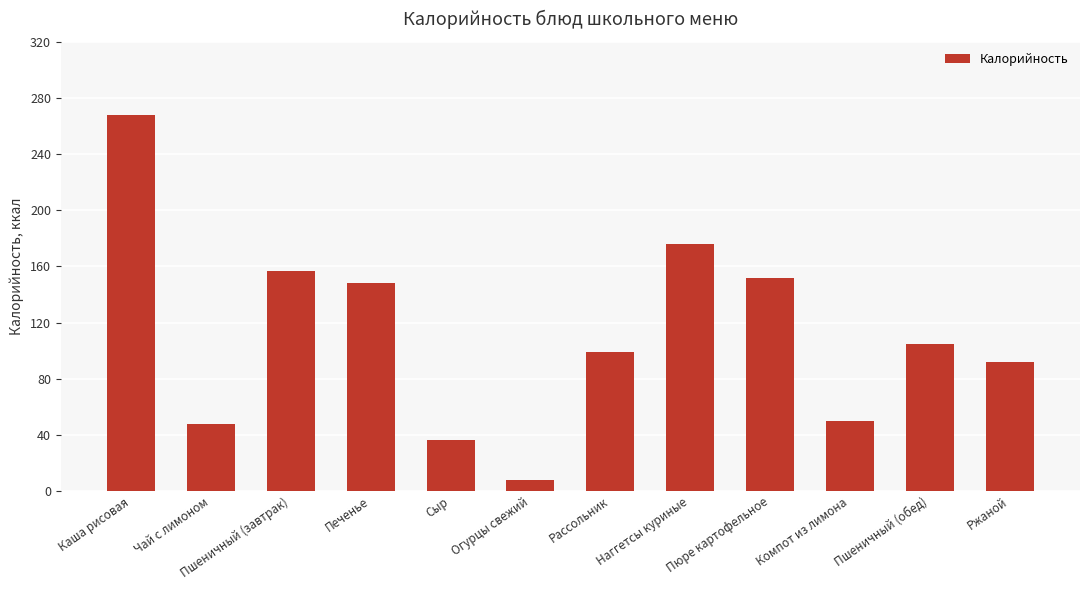

What is the maximum value shown in the chart?

268